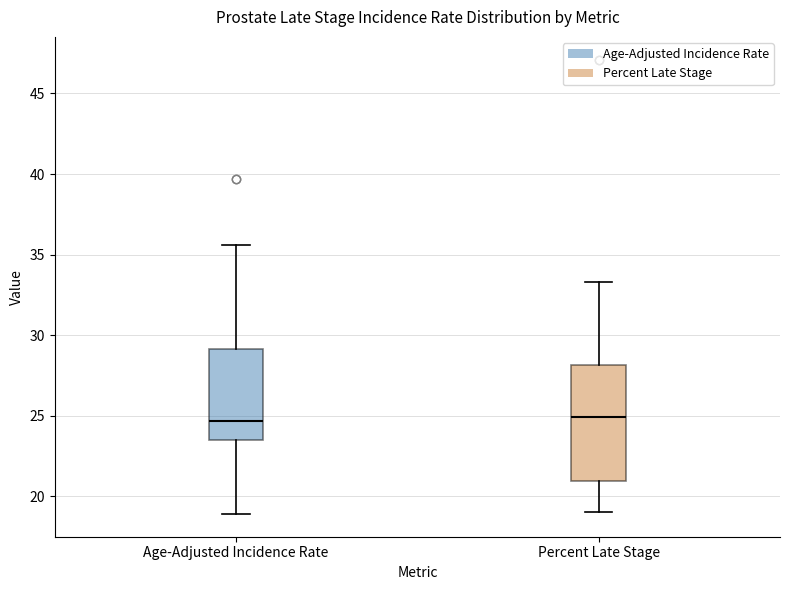

Reading left to right, transcribe this box plot: for each box, give where its median line is, the range the box spans, and where its two whiskers end, as read against the y-axis. The values are not printed on the chart, so give them approximately, as read against the axis.

Age-Adjusted Incidence Rate: median 24.5, box 23.5 to 29.0, whiskers 19.0 to 35.5
Percent Late Stage: median 25.0, box 21.0 to 28.0, whiskers 19.0 to 33.5